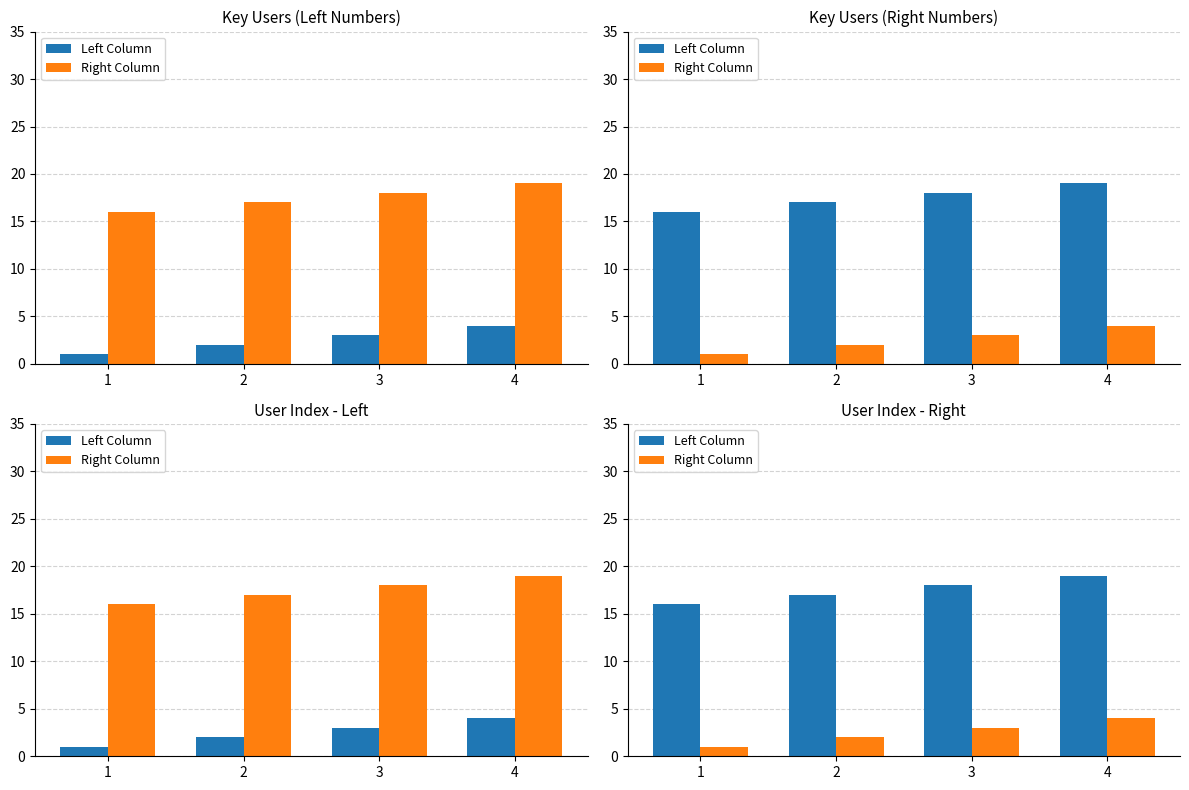

Reading left to right, extract all data points from this chart.

Left Column: 16	17	18	19
Right Column: 1	2	3	4